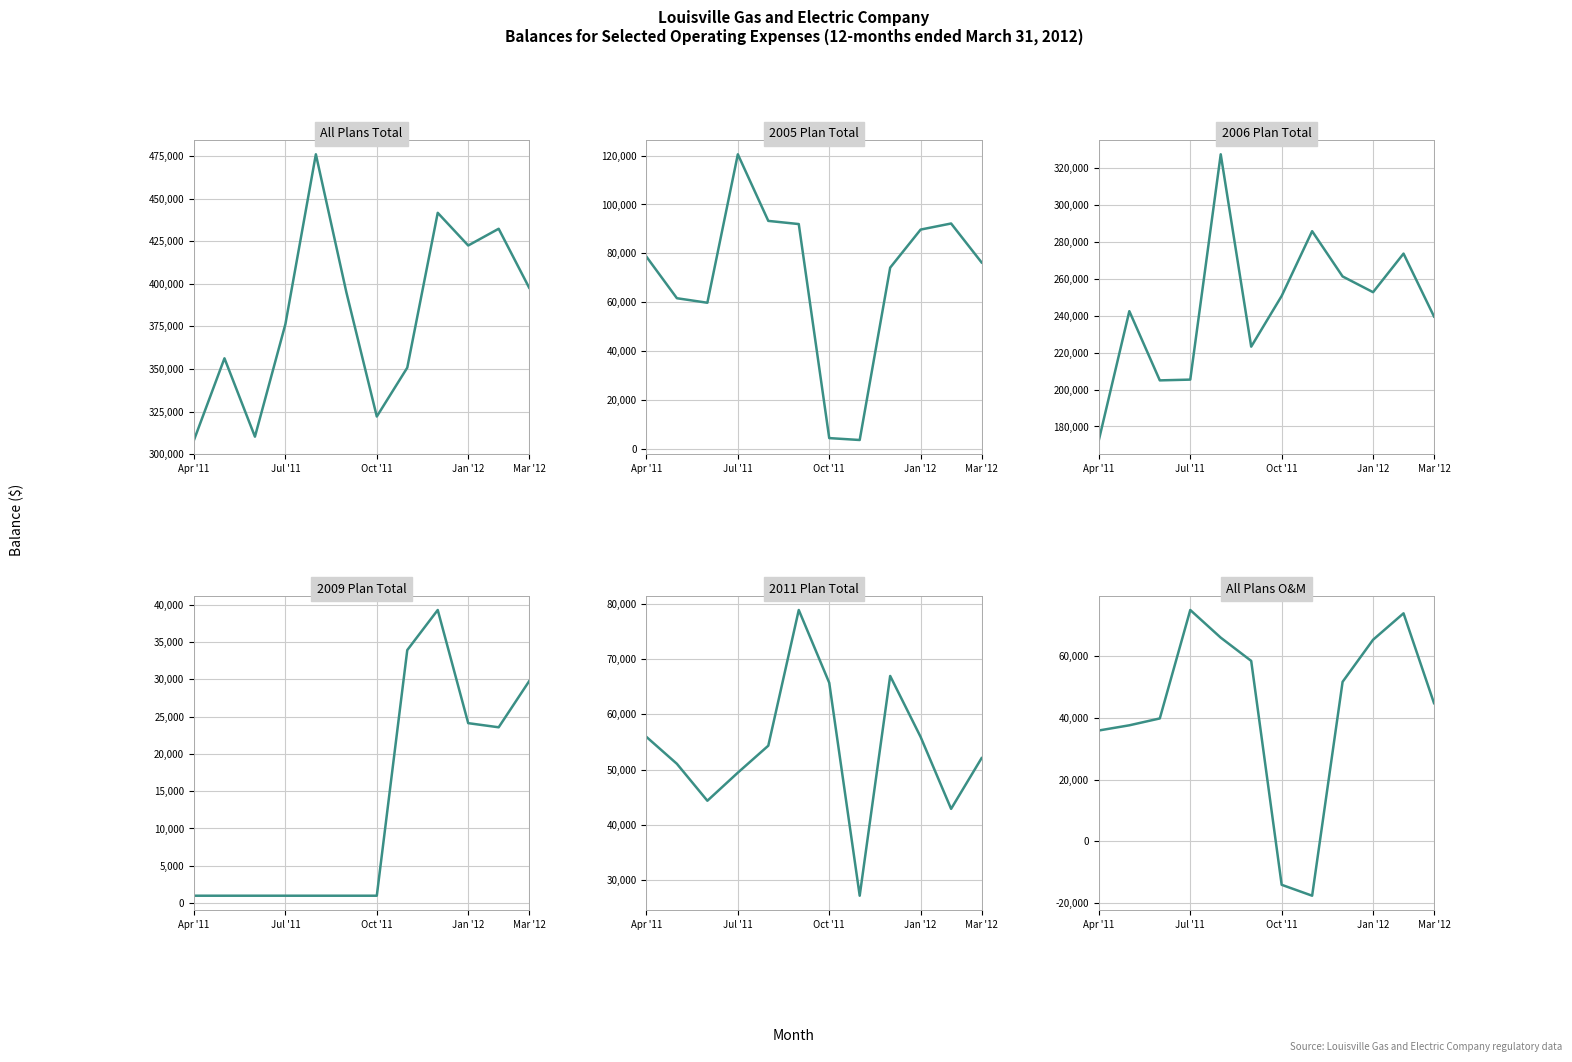

True or false: All Plans O&M and 2005 Plan Total cross at least once.

False